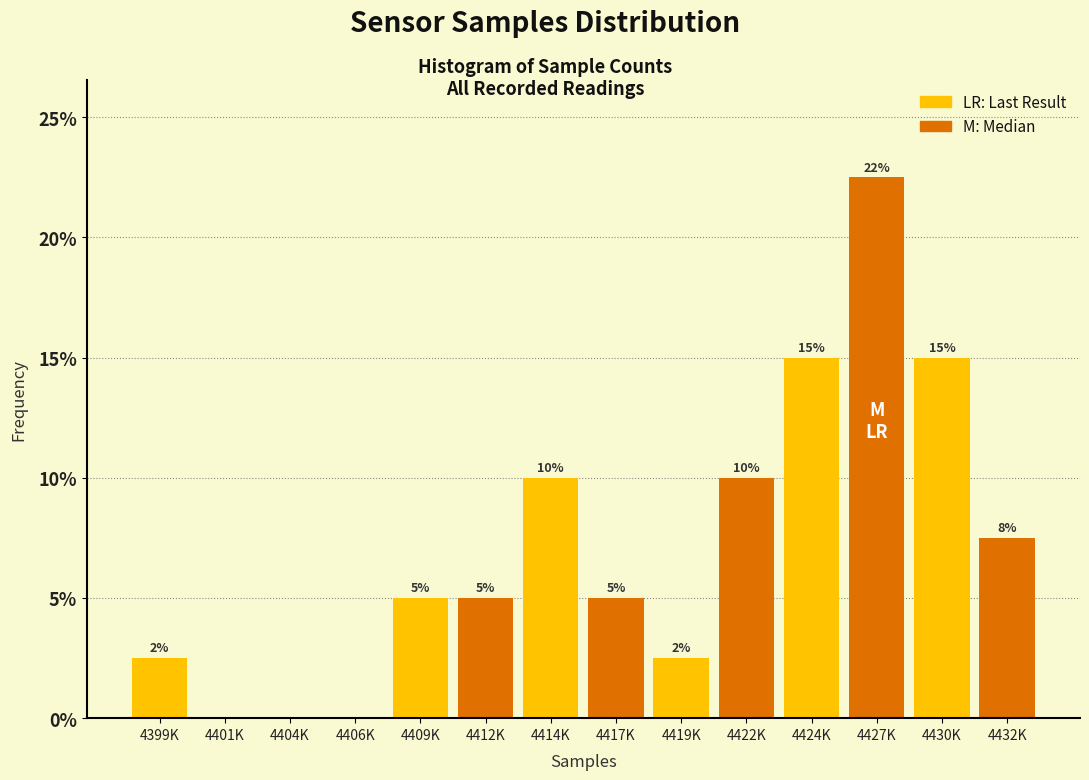

Between 4427K and 4424K, which is larger?

4427K